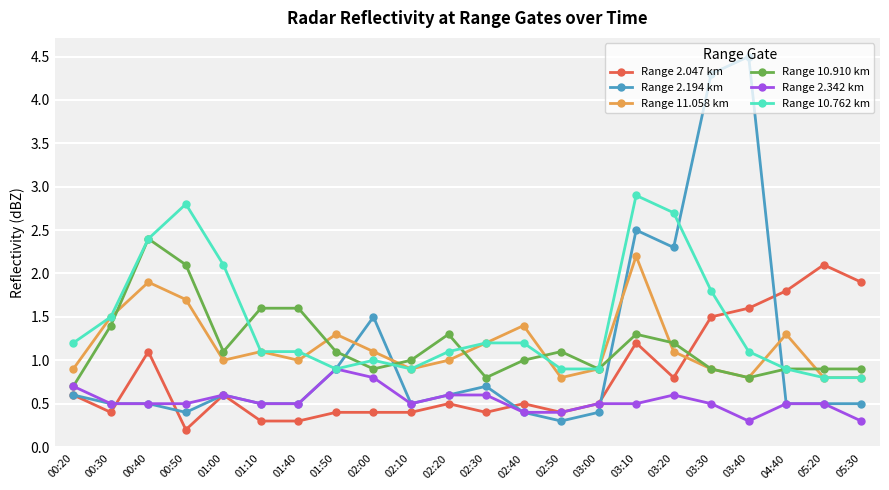

Where does the Range 10.910 km series first go above 1?

00:30